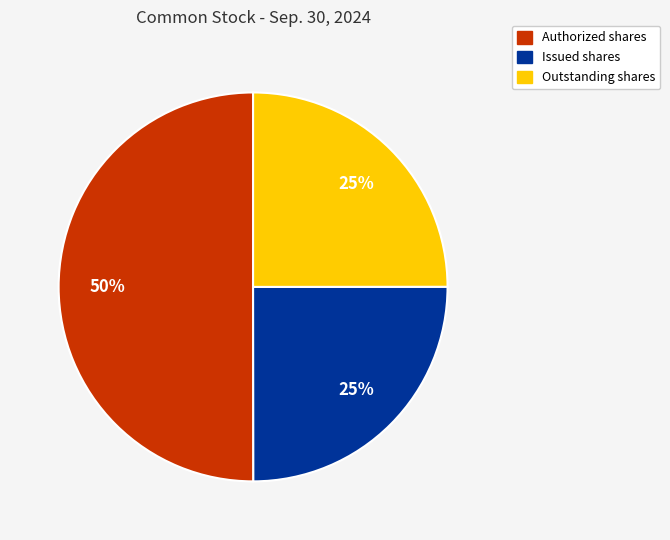

To the nearest percent, what is the average slice percentage?

33%